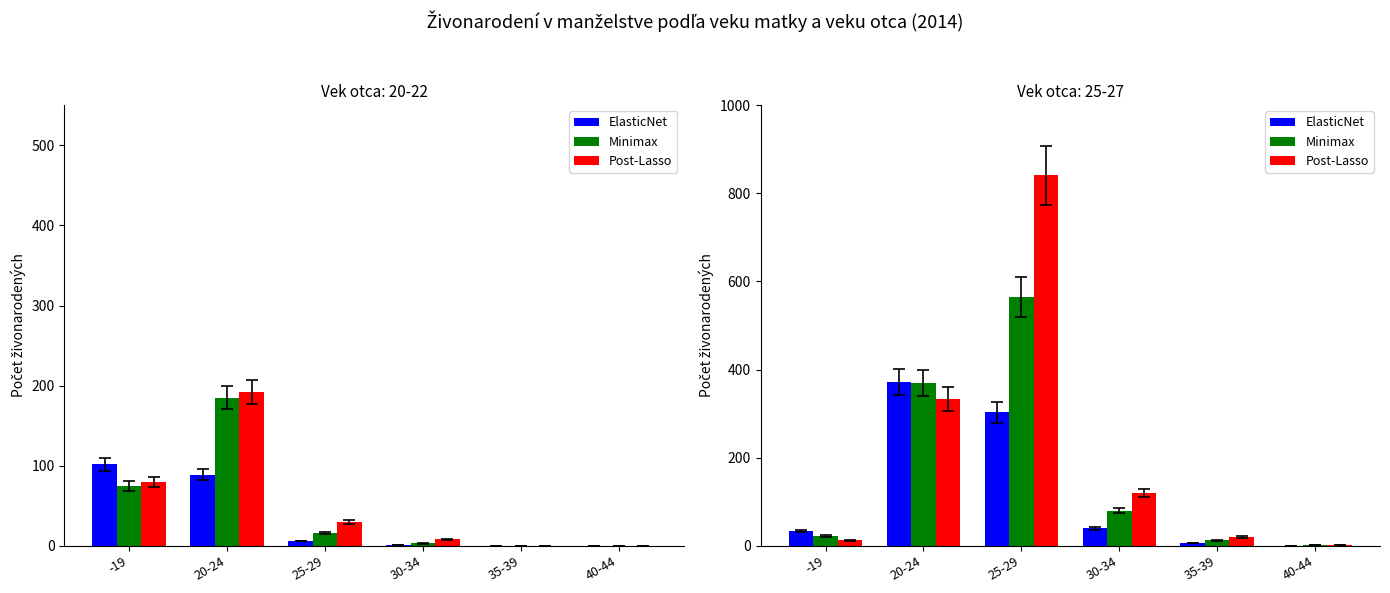

Reading left to right, extract all data points from this chart.

ElasticNet: -19=34	20-24=372	25-29=303	30-34=40	35-39=7	40-44=0
Minimax: -19=23	20-24=369	25-29=565	30-34=80	35-39=13	40-44=1
Post-Lasso: -19=13	20-24=333	25-29=841	30-34=120	35-39=20	40-44=1